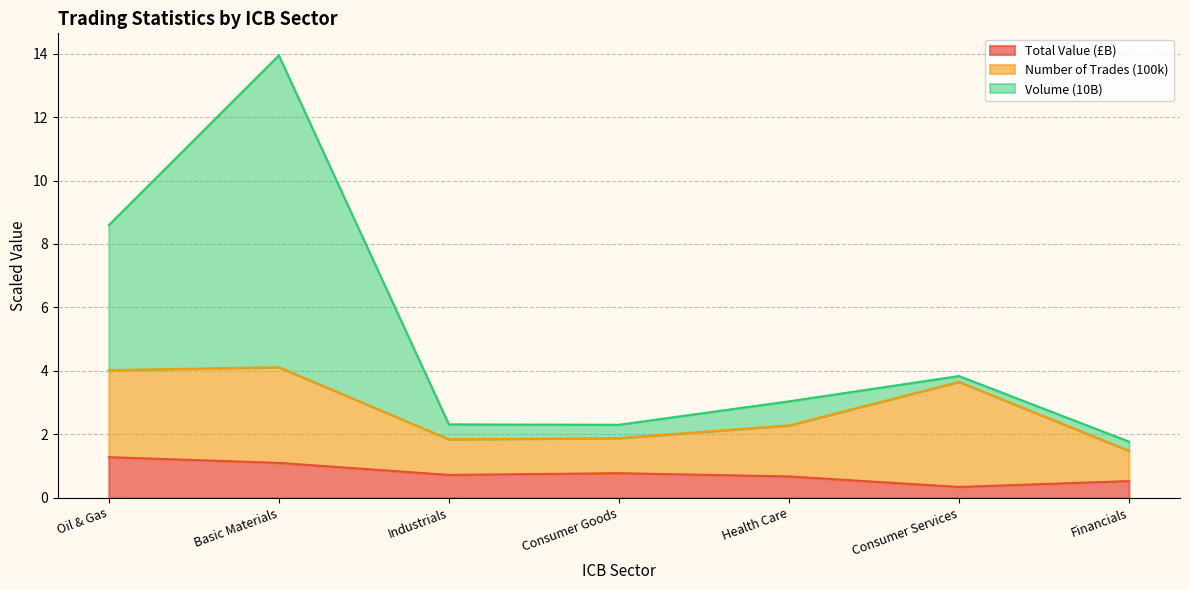

What is the lowest value of the Total Value (£B) series?

0.3